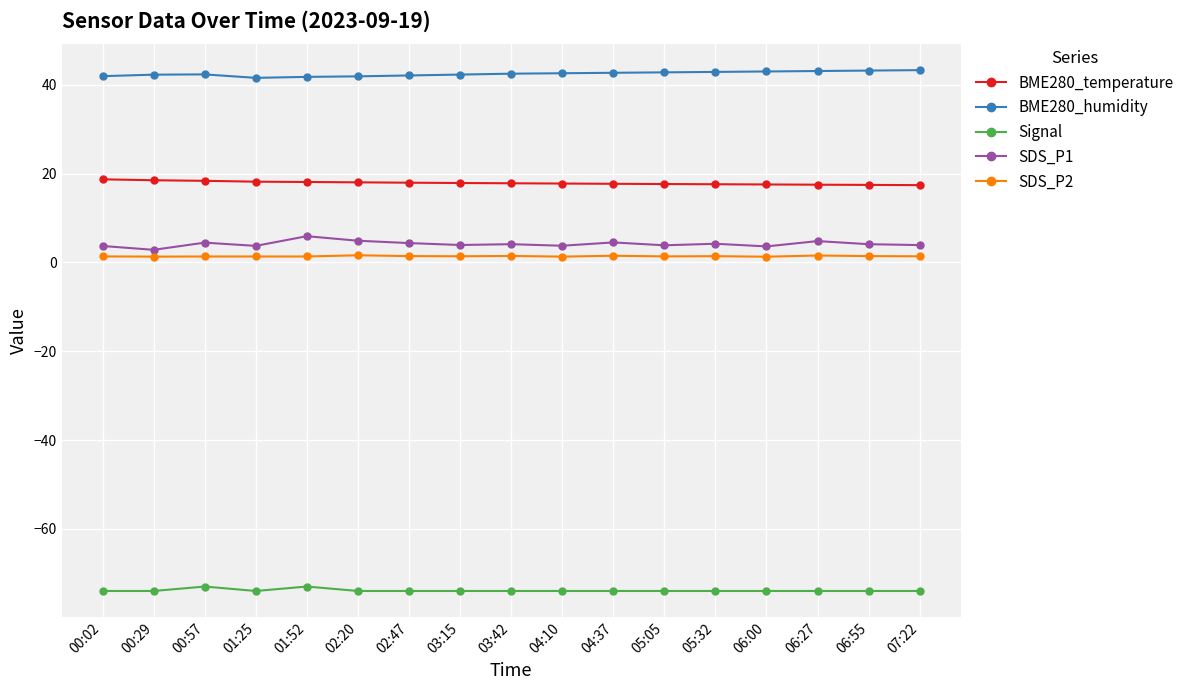

What is the maximum value shown in the chart?

43.3